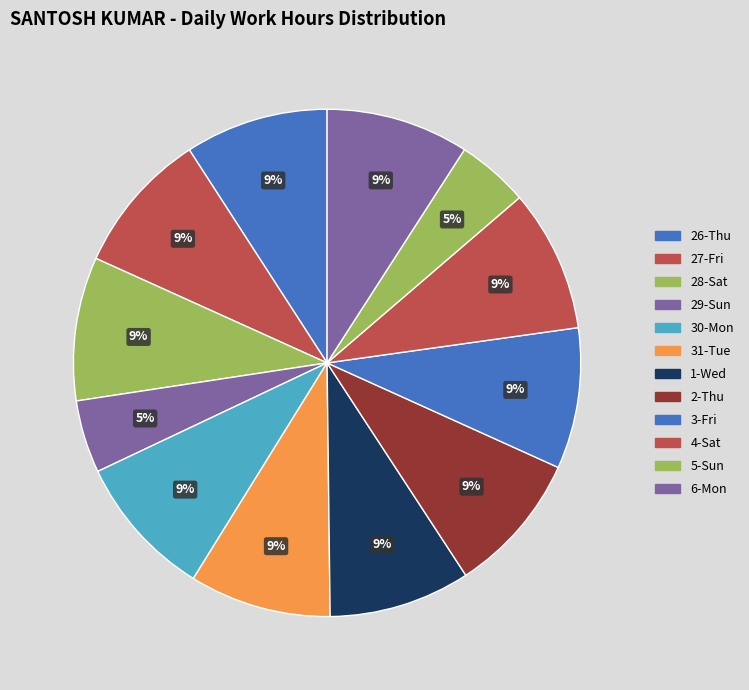

How many slices are in this pie chart?

12